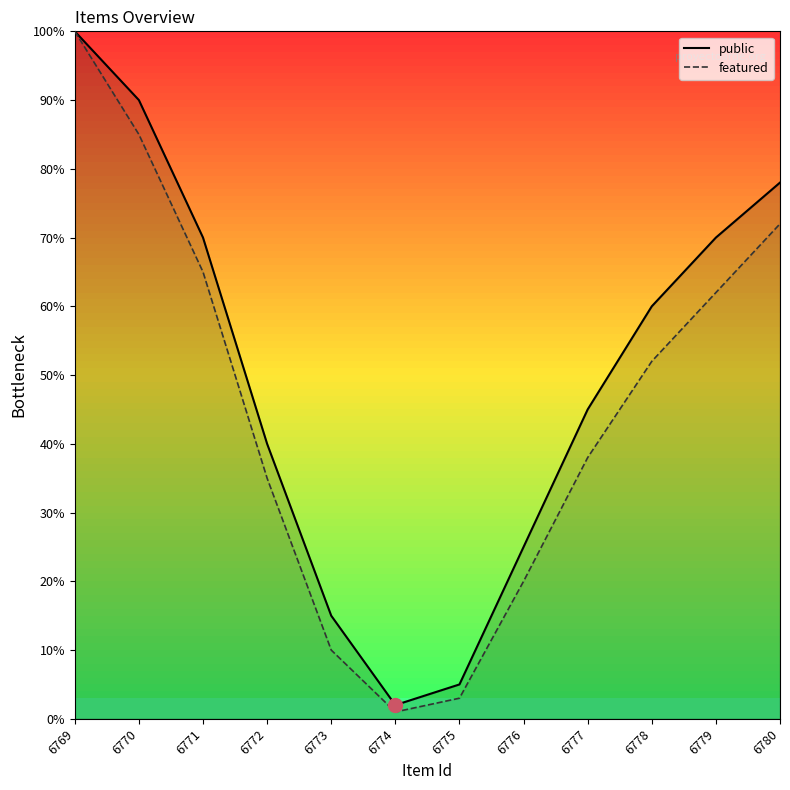

Does the chart have visible grid lines?

No